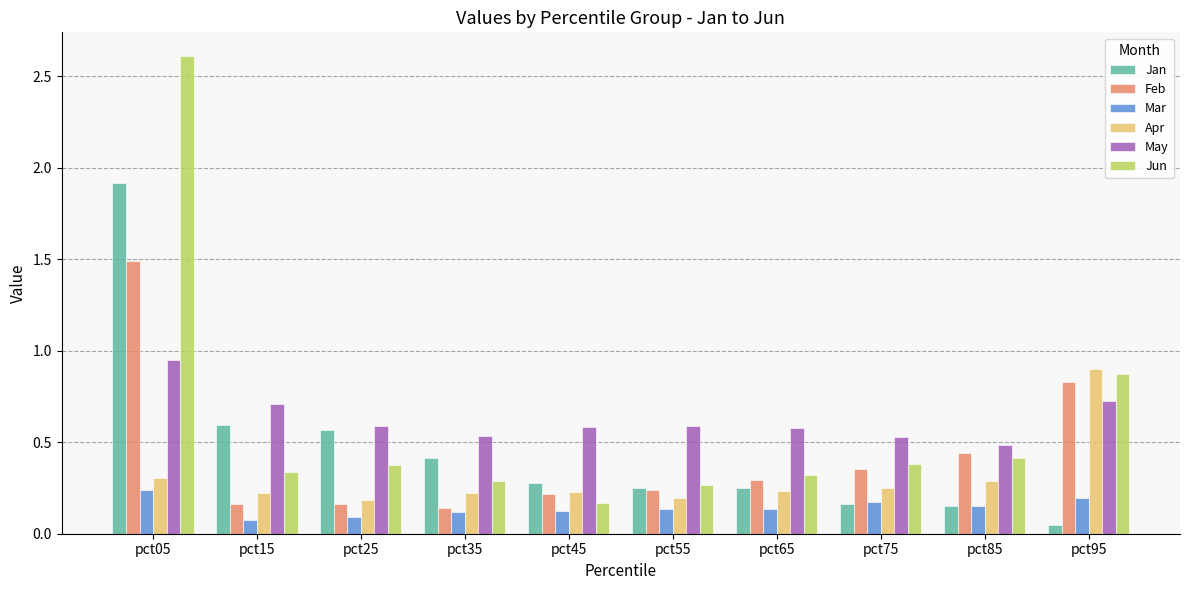

At how many categories does at least one series exceed 0?

10